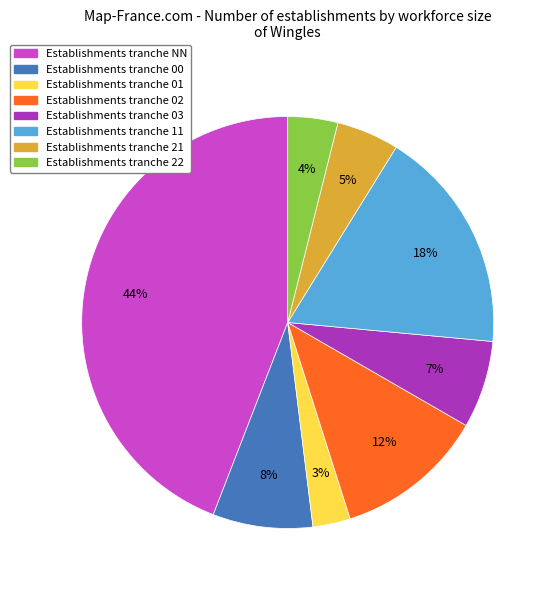

To the nearest percent, what is the average slice percentage?

12%